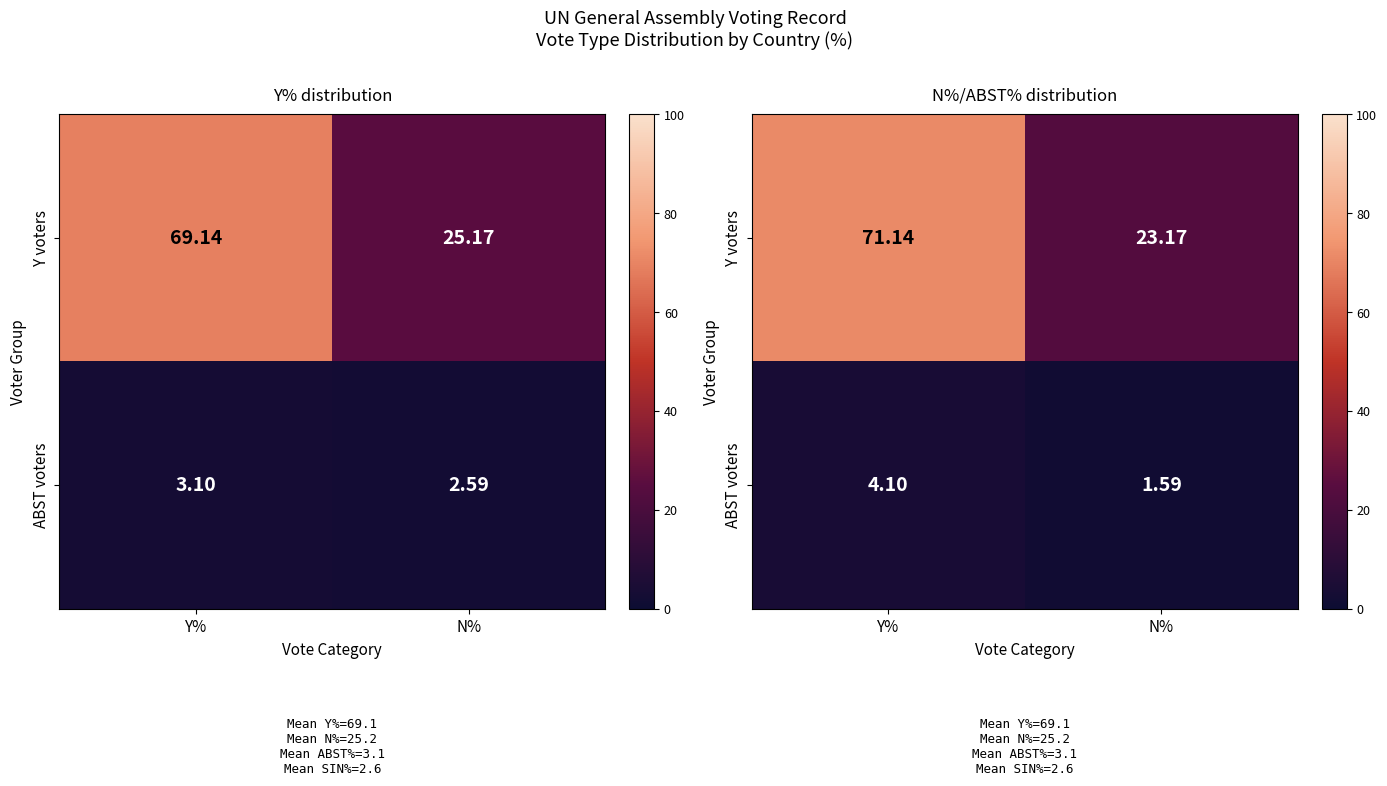

What is the average value of the Y voters series?

47.2